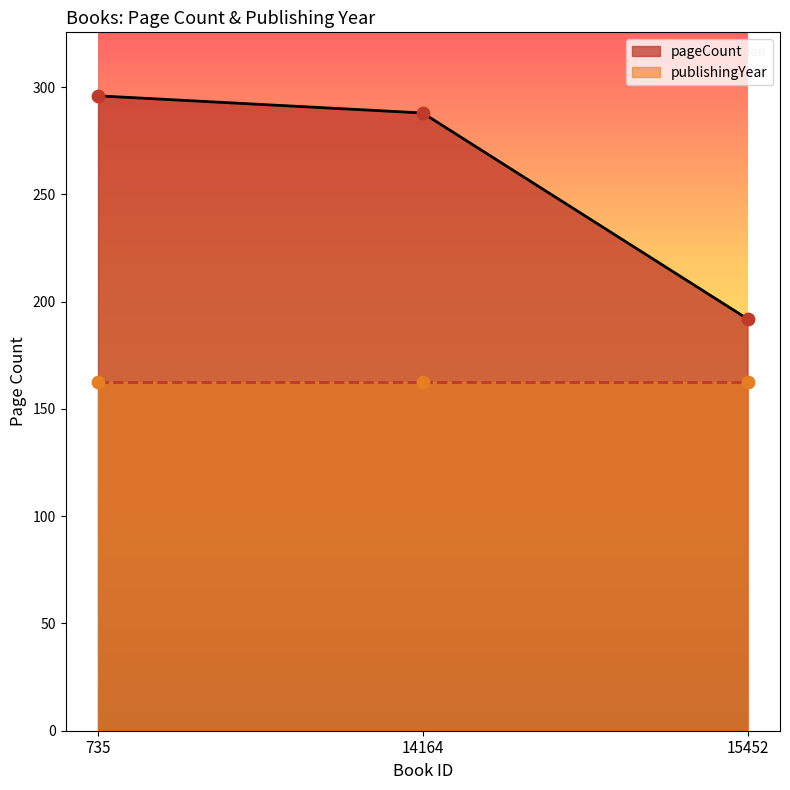

What is the change in value from 14164 to 15452?

-96